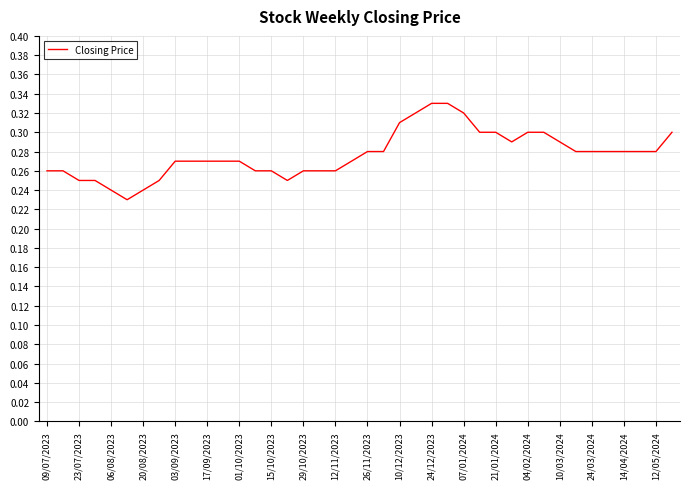

Does the chart display data point markers on the line(s)?

No